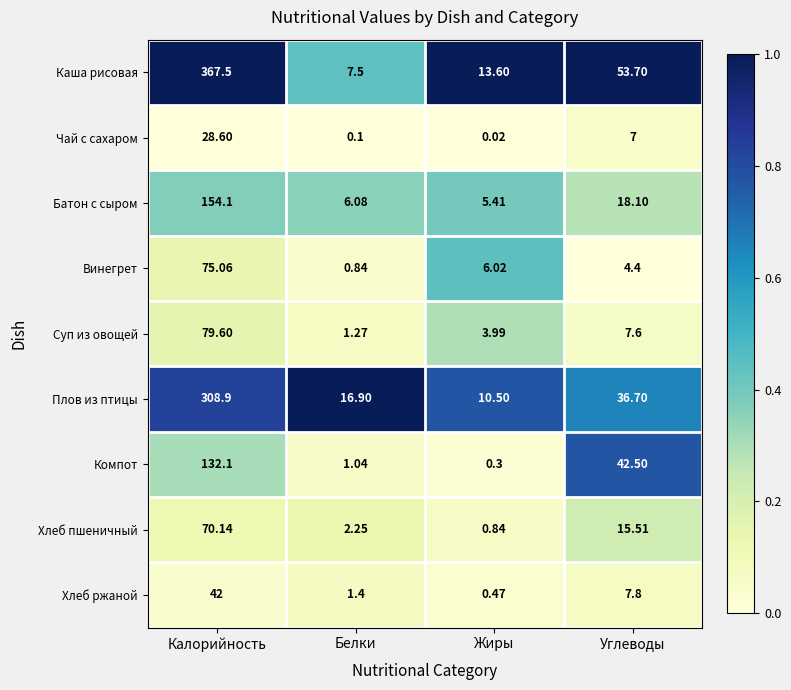

At which label does Батон с сыром first exceed 18?

Калорийность